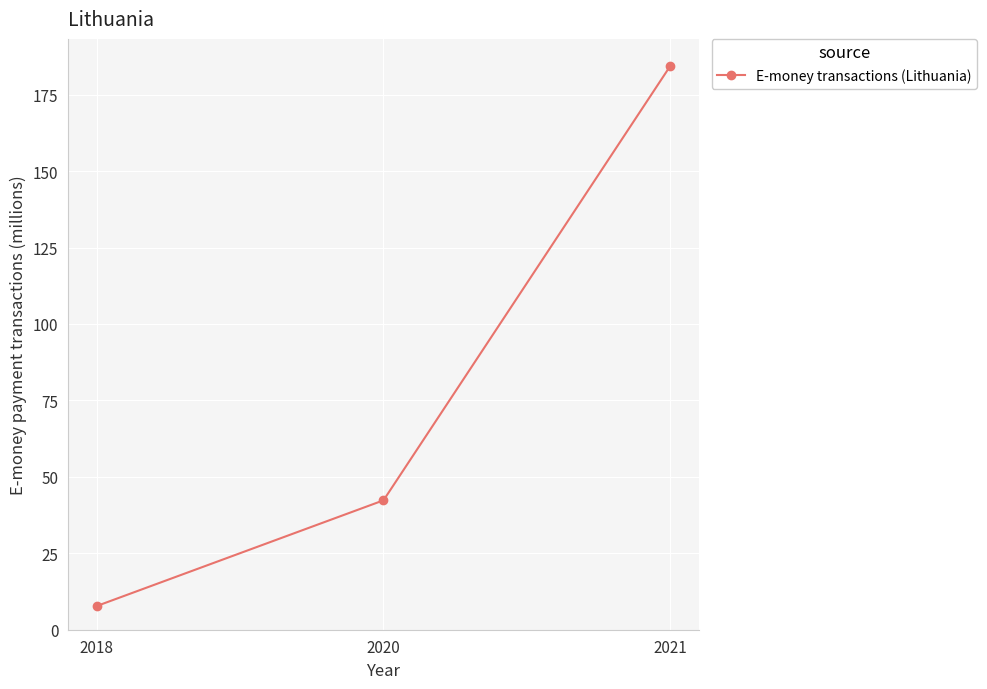

What is the value of the 1st point from the left?

7.7